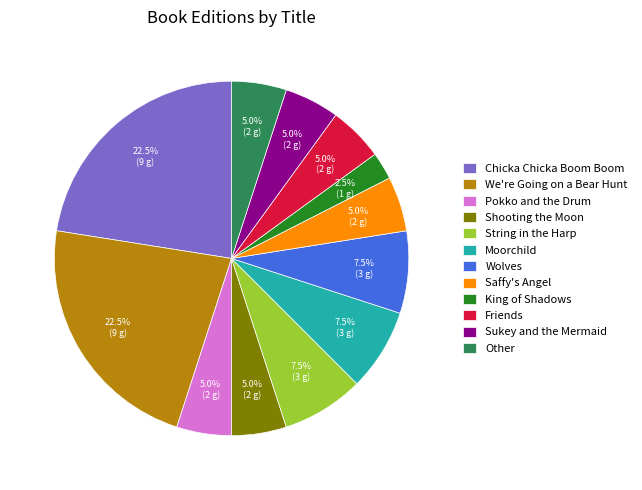

Between Chicka Chicka Boom Boom and Sukey and the Mermaid, which is larger?

Chicka Chicka Boom Boom